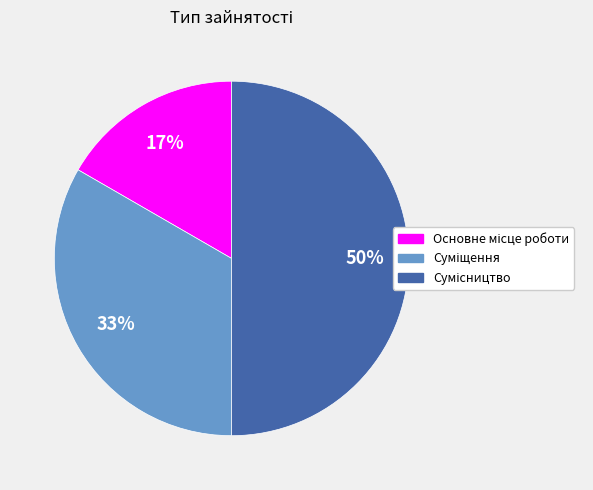

To the nearest percent, what is the difference between the largest and smallest slice percentages?

33%